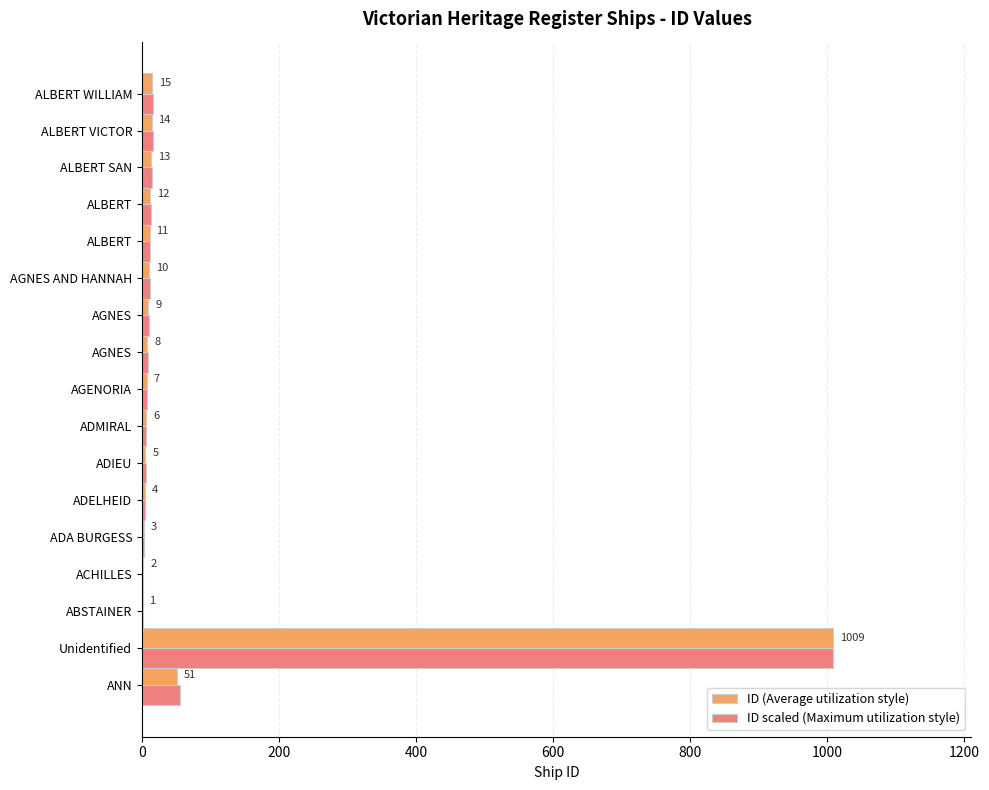

List the series in order of their peak value, highest first.

ID (Average utilization style), ID scaled (Maximum utilization style)